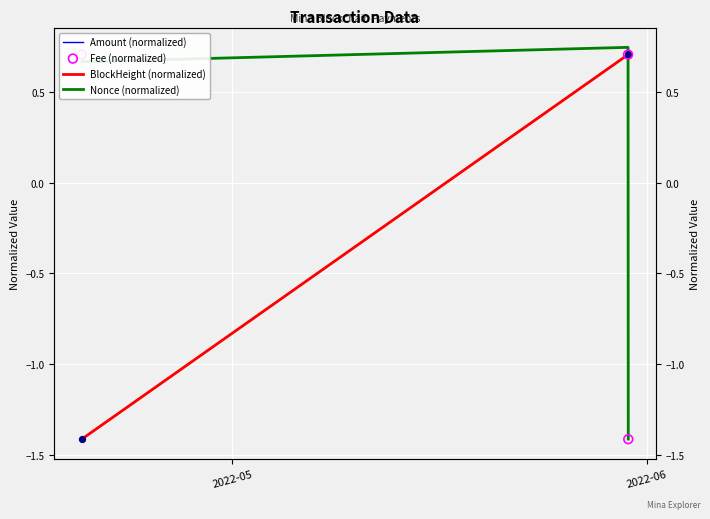

Which series has the largest Y range (max minus min)?

Nonce (normalized)